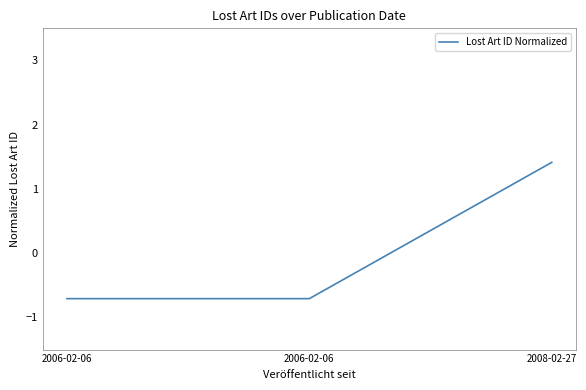

List the labels in order of value, largest first.

2008-02-27, 2006-02-06, 2006-02-06